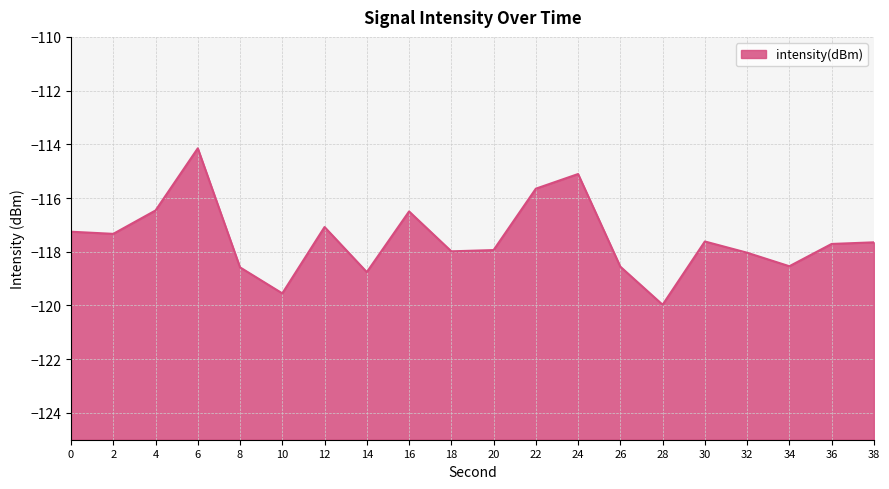

What is the difference between the second highest and minimum values?

4.9